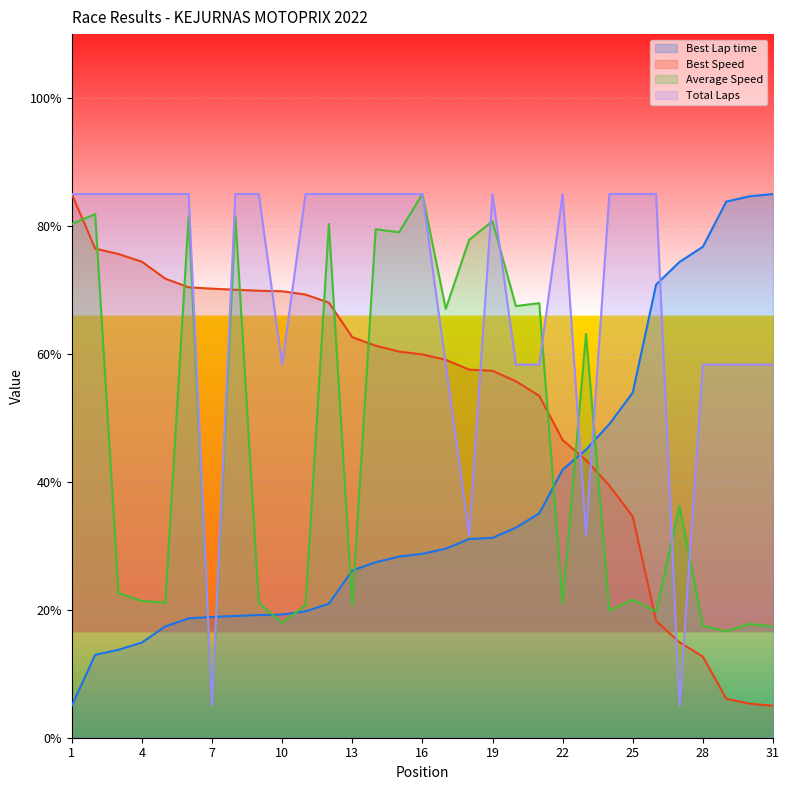

Which series changed the most between 16 and 30?

Average Speed